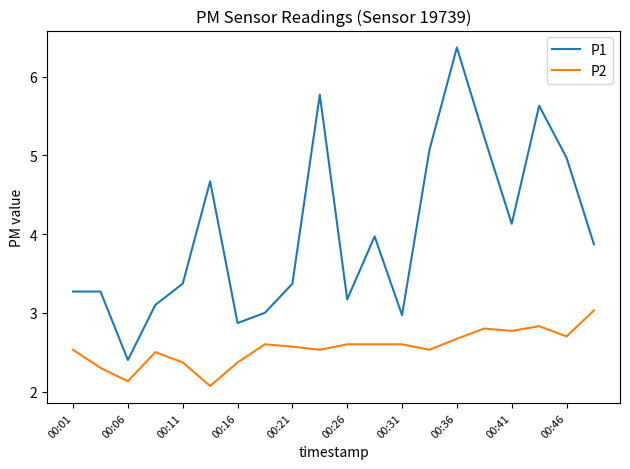

What is the smallest value displayed?

2.1